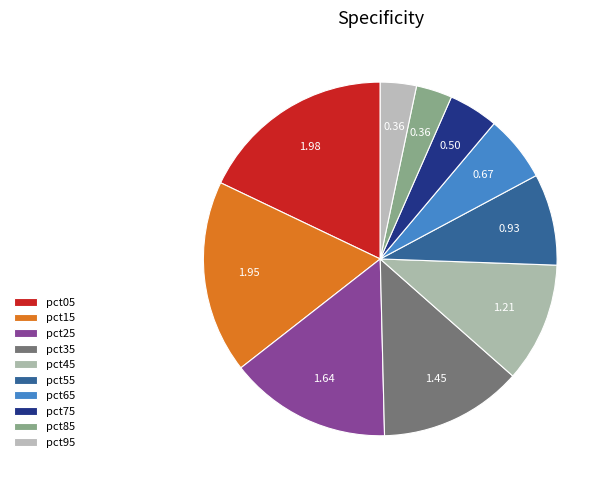

How many segments does this pie chart have?

10